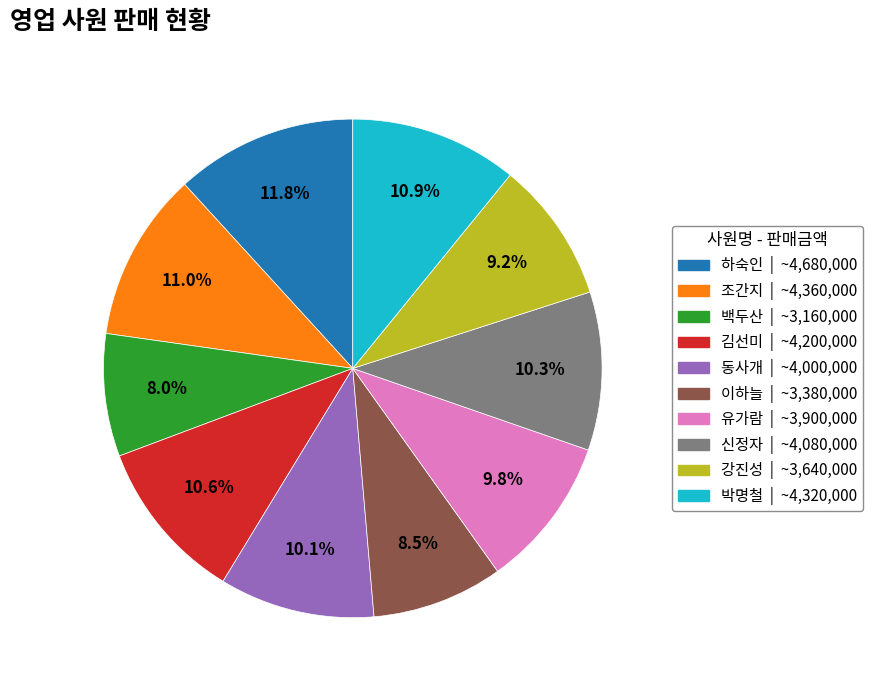

How many slices are in this pie chart?

10